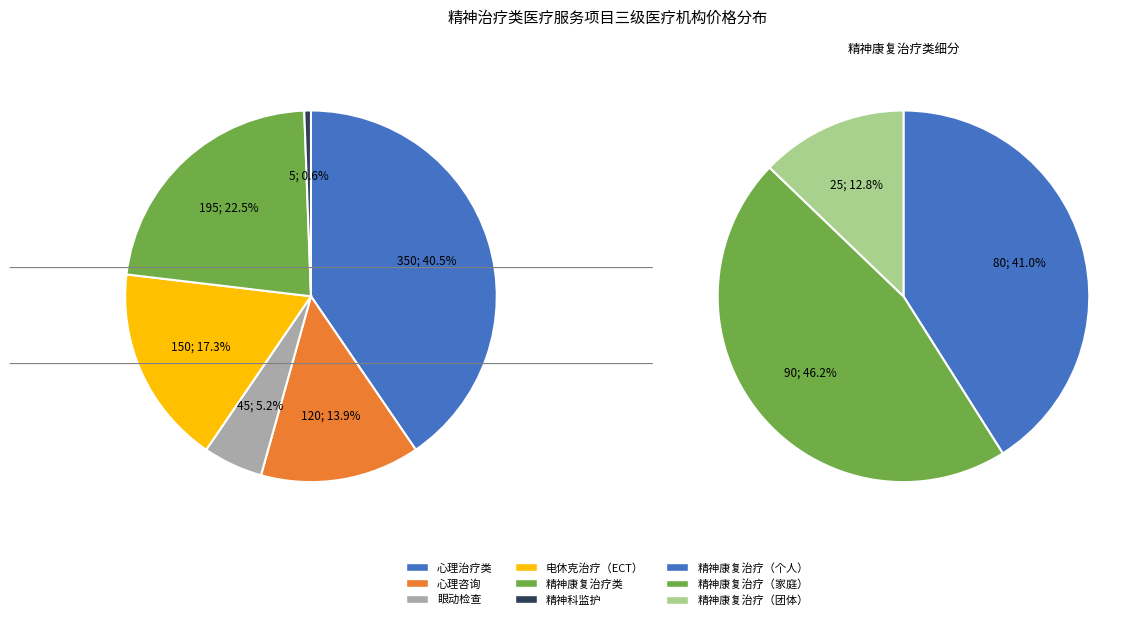

Does 电休克治疗（ECT） represent more than half of the total?

No